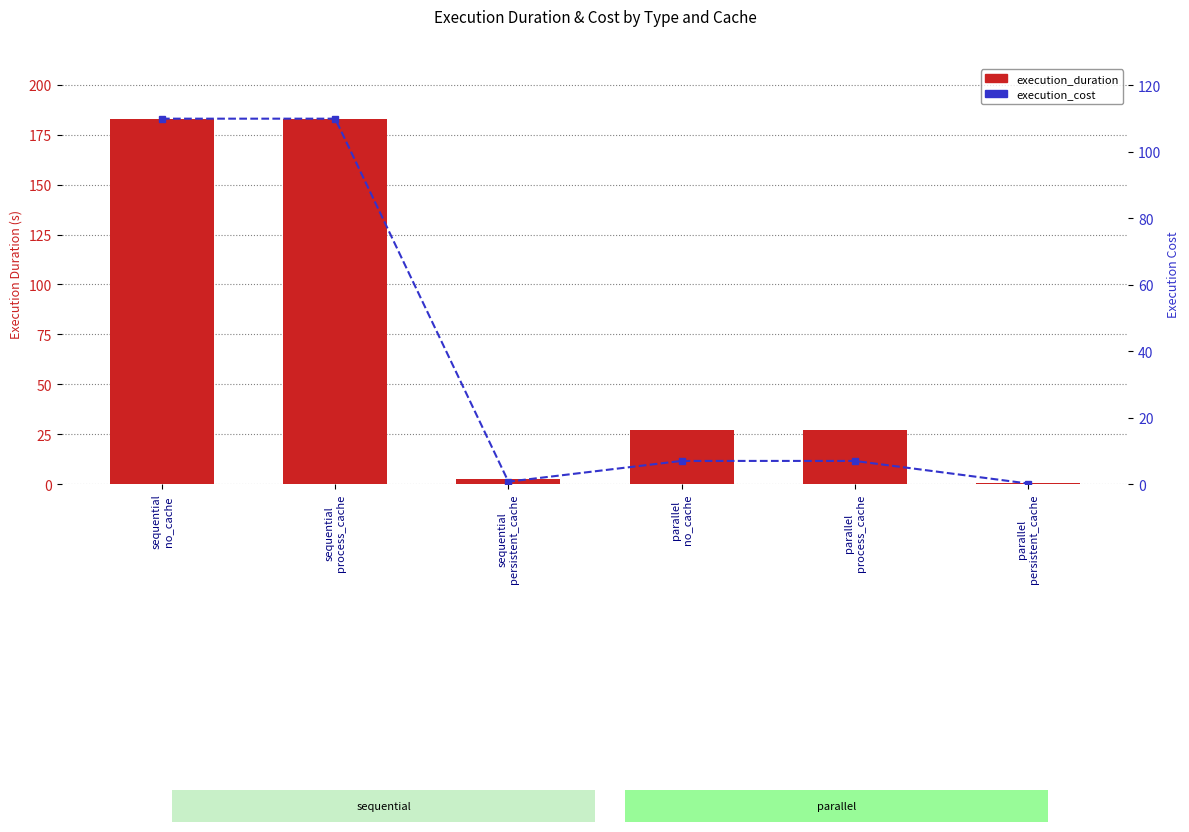

The execution_duration series shows 27.1 at parallel
process_cache. True or false?

True